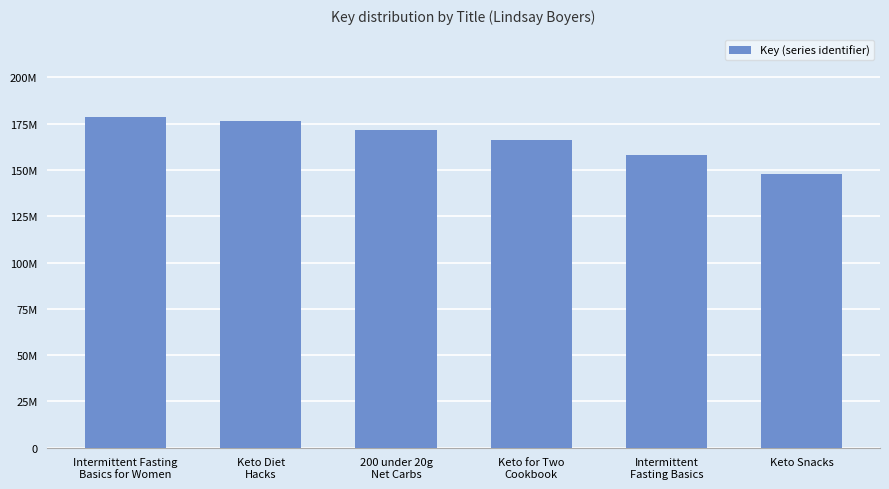

The chart shows a value of 158025926 at Intermittent
Fasting Basics. True or false?

True